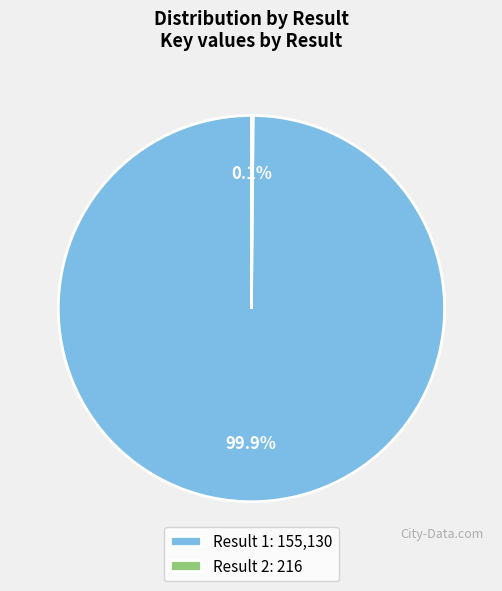

What is the majority slice?

Result 1: 155,130